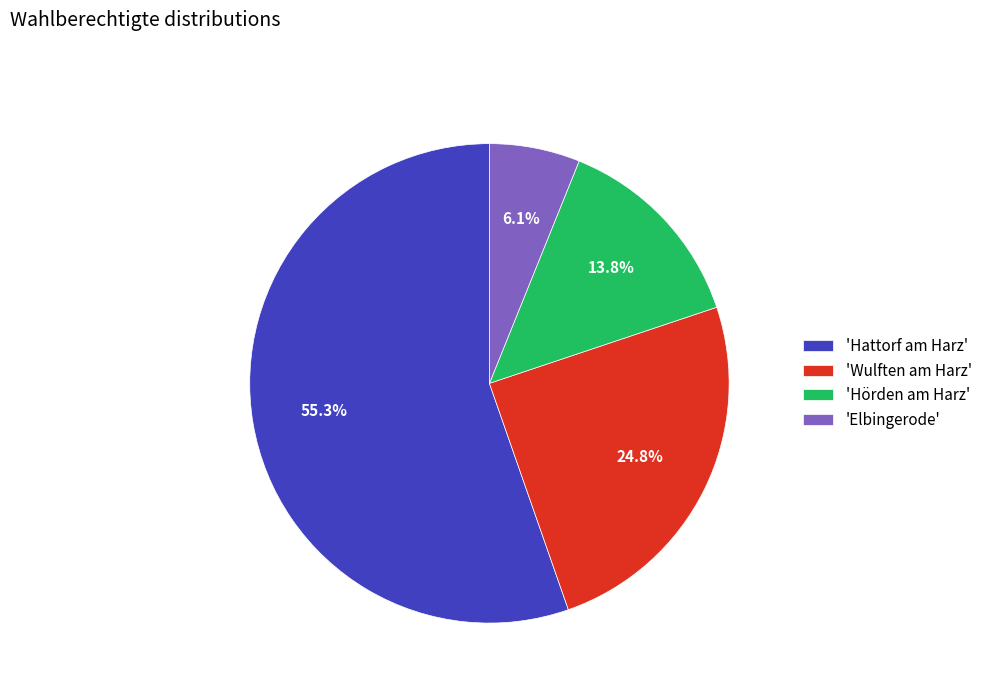

What is the smallest slice in the pie chart?

'Elbingerode'